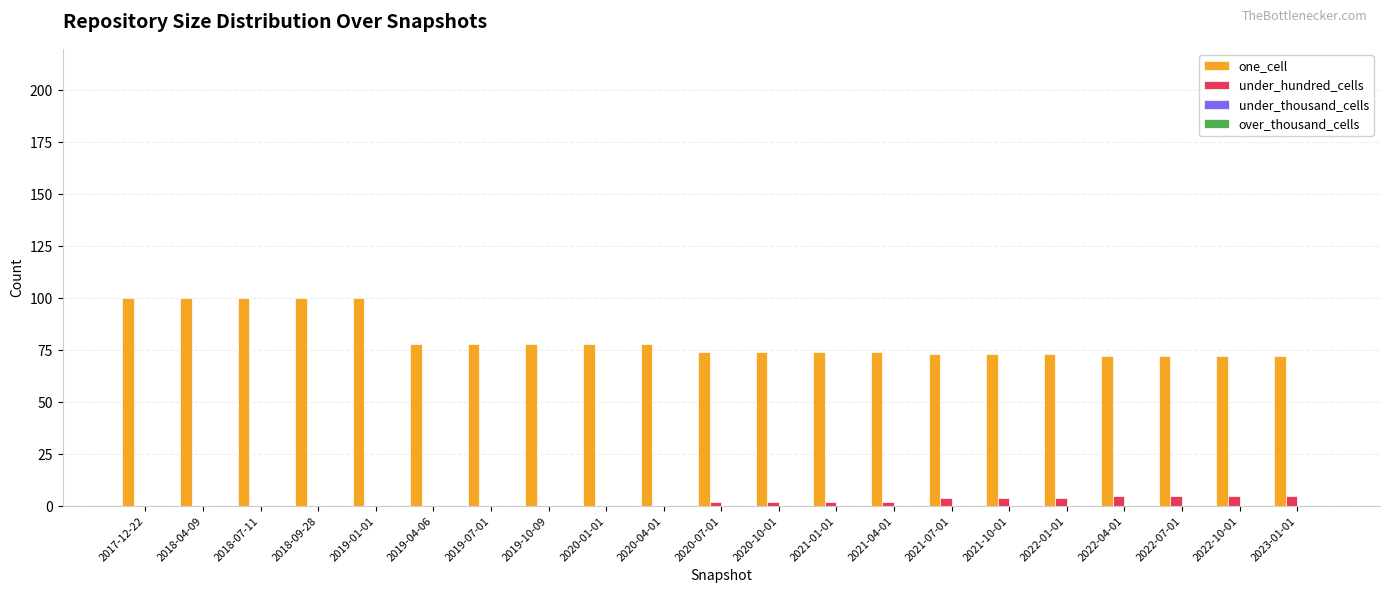

Is it true that one_cell equals 100 at 2018-07-11?

True